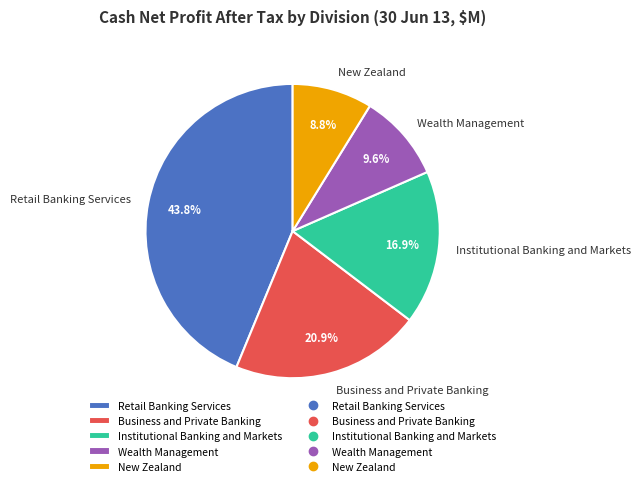

What is the total percentage of Business and Private Banking and Institutional Banking and Markets?

37.8%